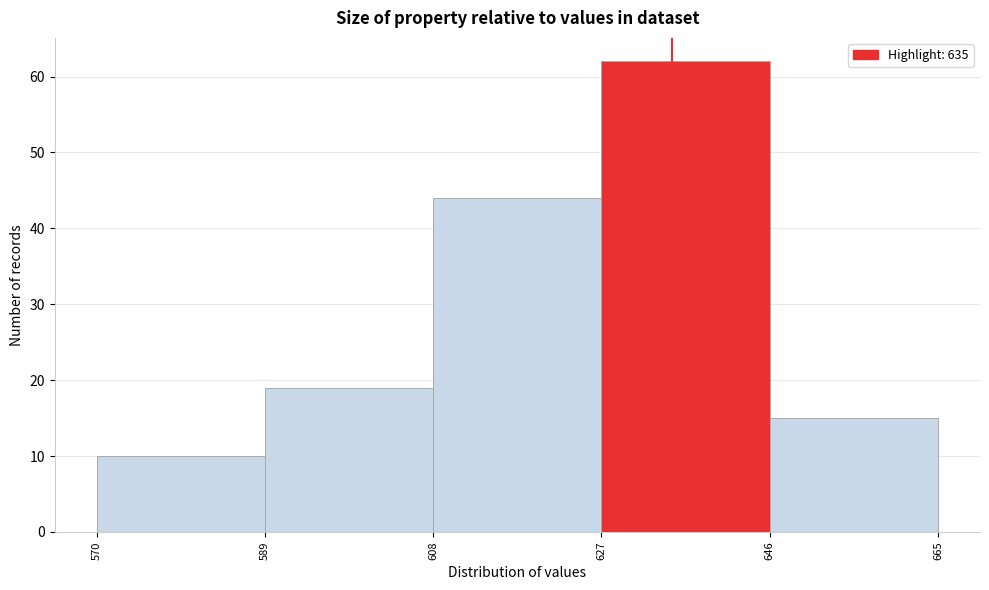

Reading left to right, list every bar in this chart as the range it spans on the x-axis followed by its height. The values are not printed on the chart, so give them approximately, as read against the axis.

570 to 589: 10
589 to 608: 19
608 to 627: 44
627 to 646: 62
646 to 665: 15